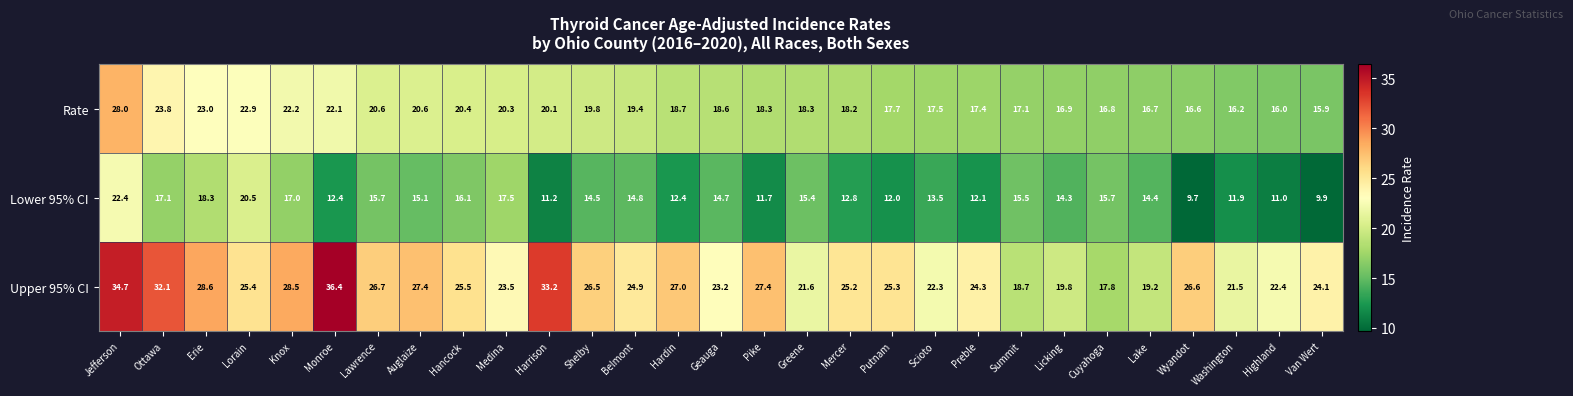

What is the maximum value shown in the chart?

36.4